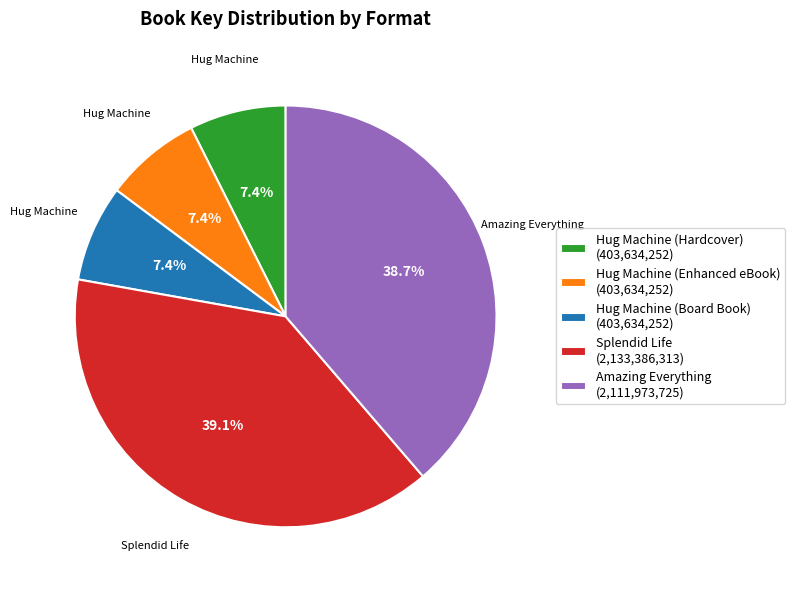

How many slices are in this pie chart?

5